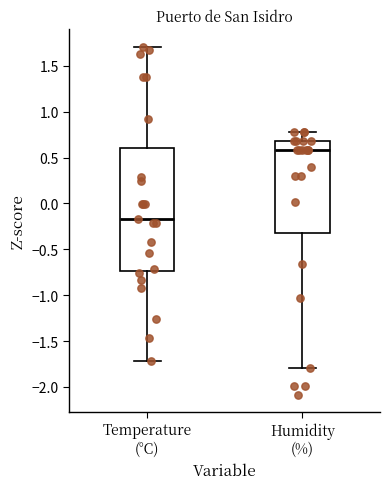

Where is the lower edge of the box for Temperature (°C) on the y-axis? The values are not printed on the chart, so give them approximately, as read against the axis.

-0.75